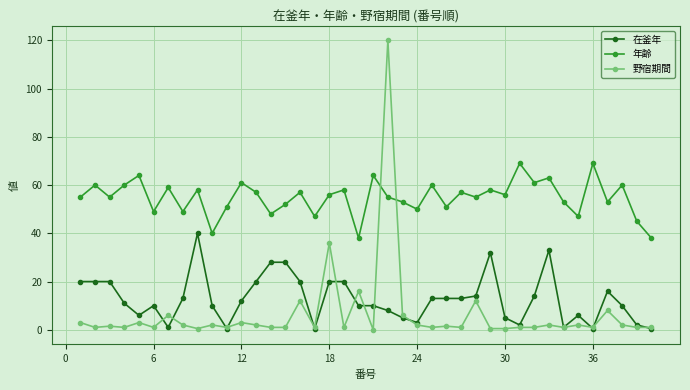

True or false: 野宿期間 has more than 2 interior local peaks.

True